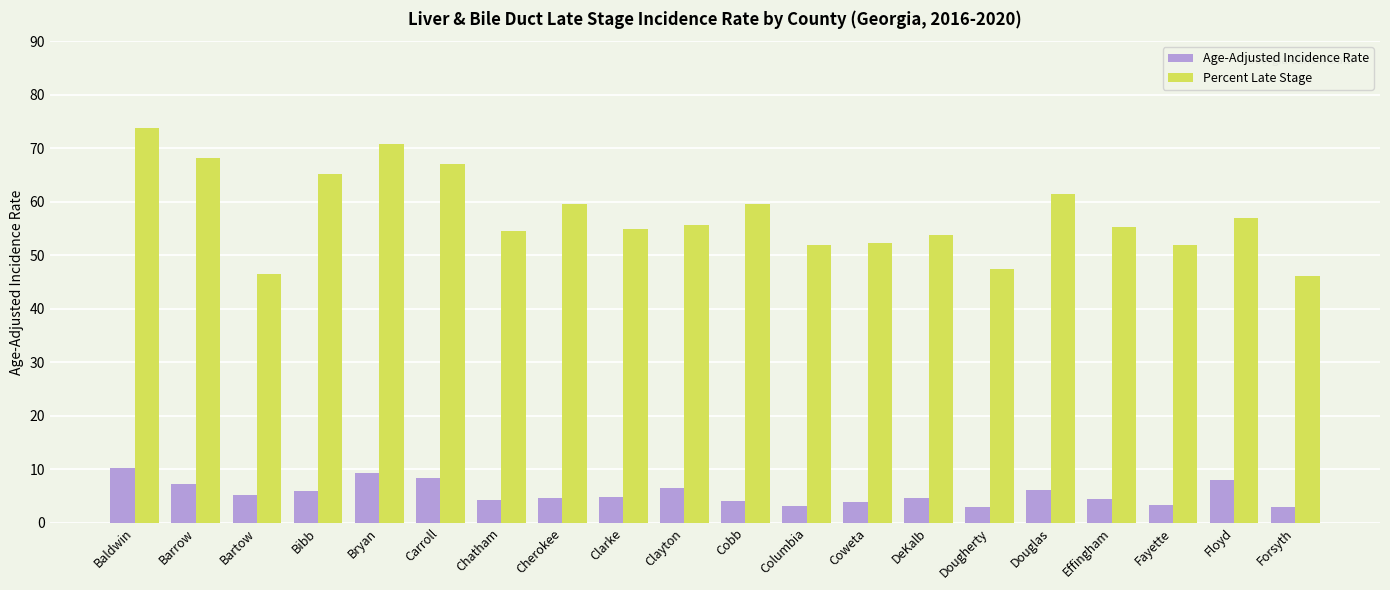

What is the difference between the Percent Late Stage values at Dougherty and Fayette?

4.4